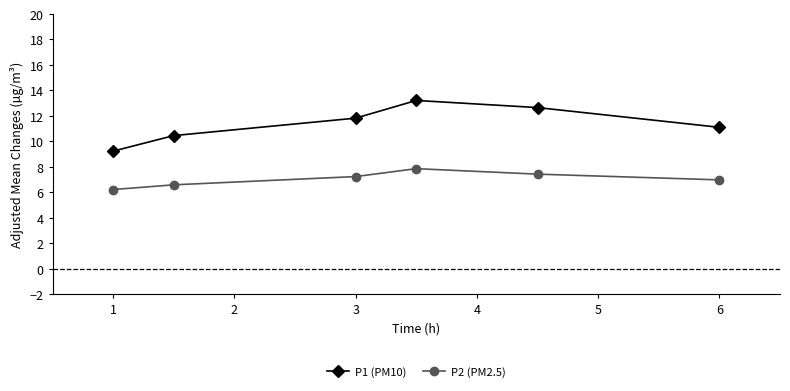

True or false: P2 (PM2.5) has more than 2 points higher than both neighbors.

False